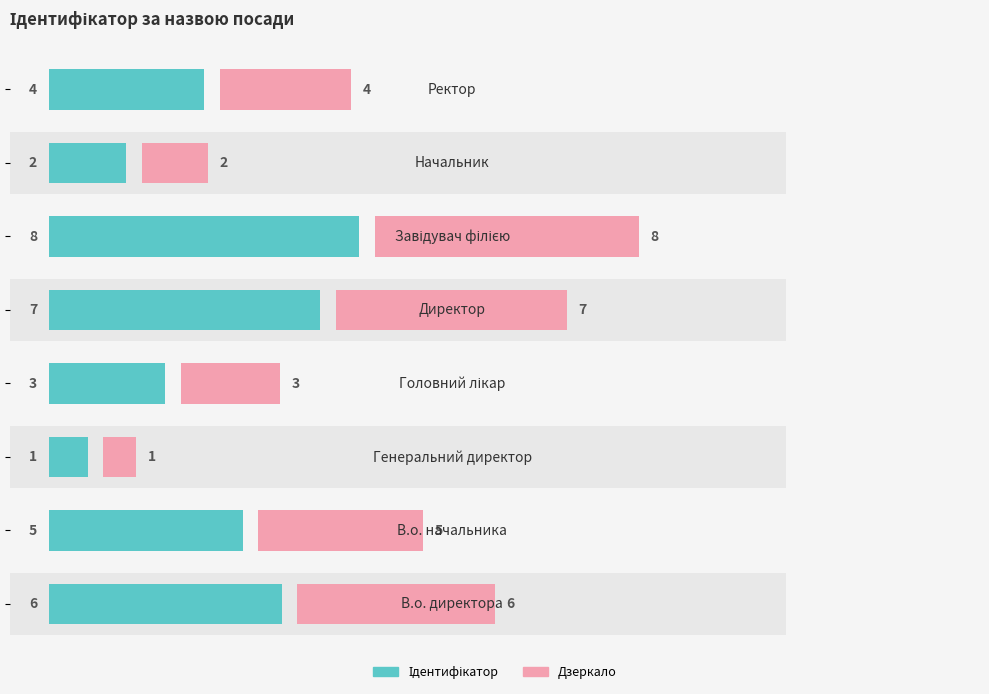

The Ідентифікатор series shows 1.9 at 10. True or false?

False